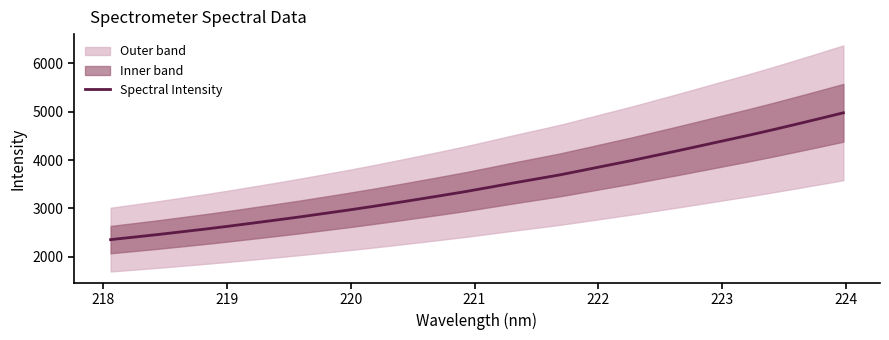

How many data points are less than 3435?

16